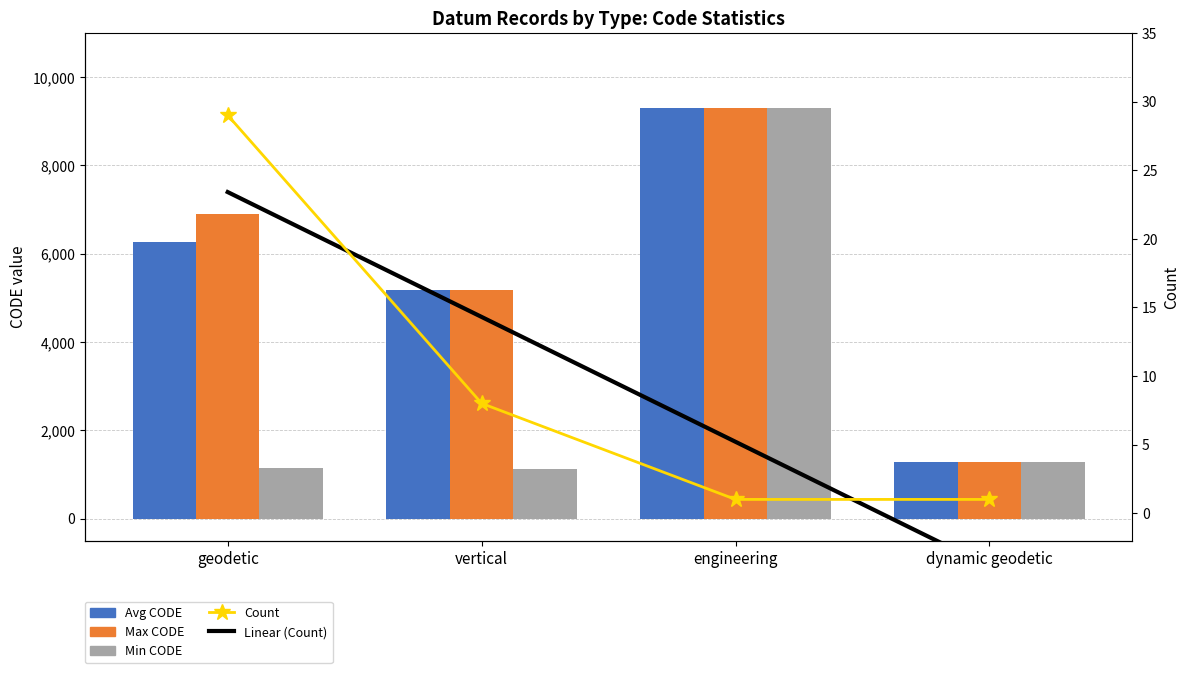

How many data points in Avg CODE are less than 6273?

2